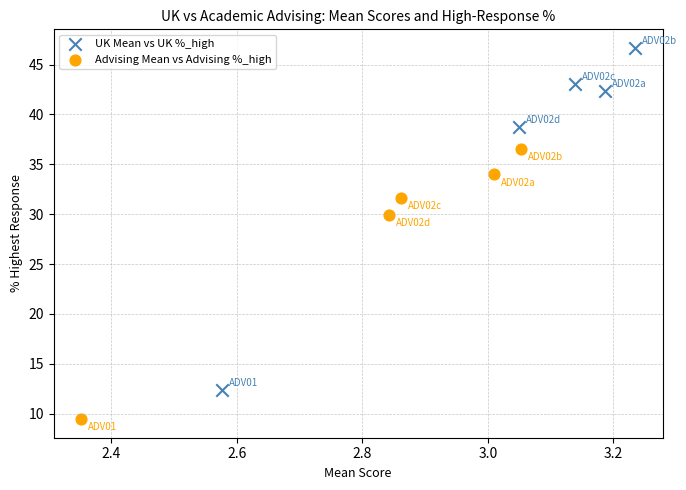

Which series reaches the minimum Y coordinate?

Advising Mean vs Advising %_high